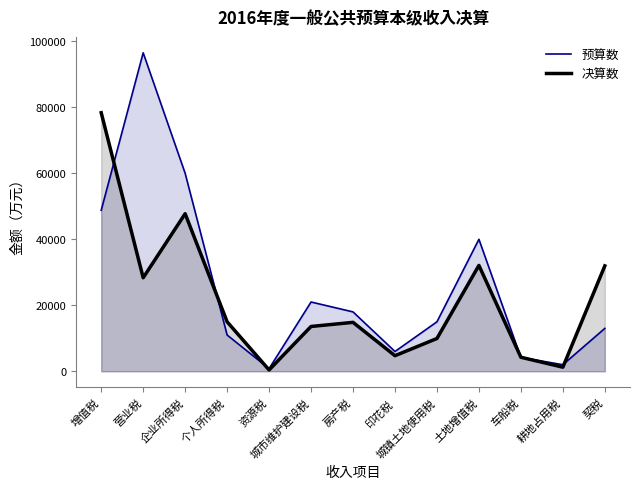

At which category does 决算数 reach its first local peak?

企业所得税